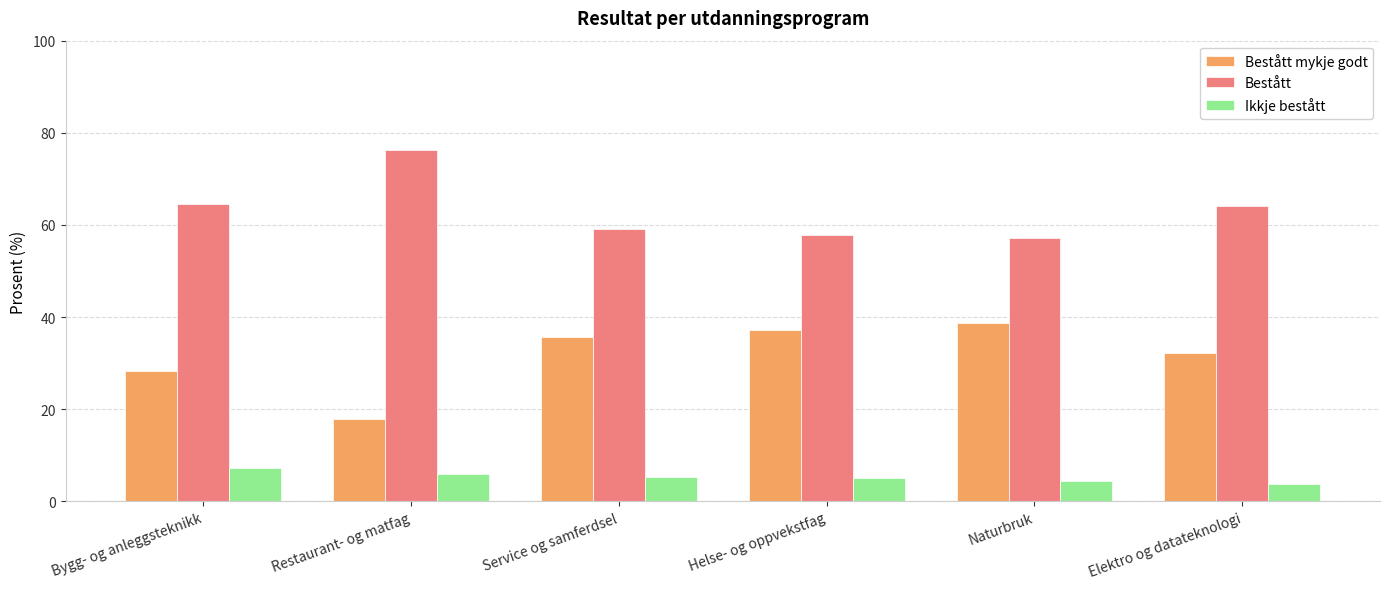

What is the label of the 6th bar from the left?

Elektro og datateknologi